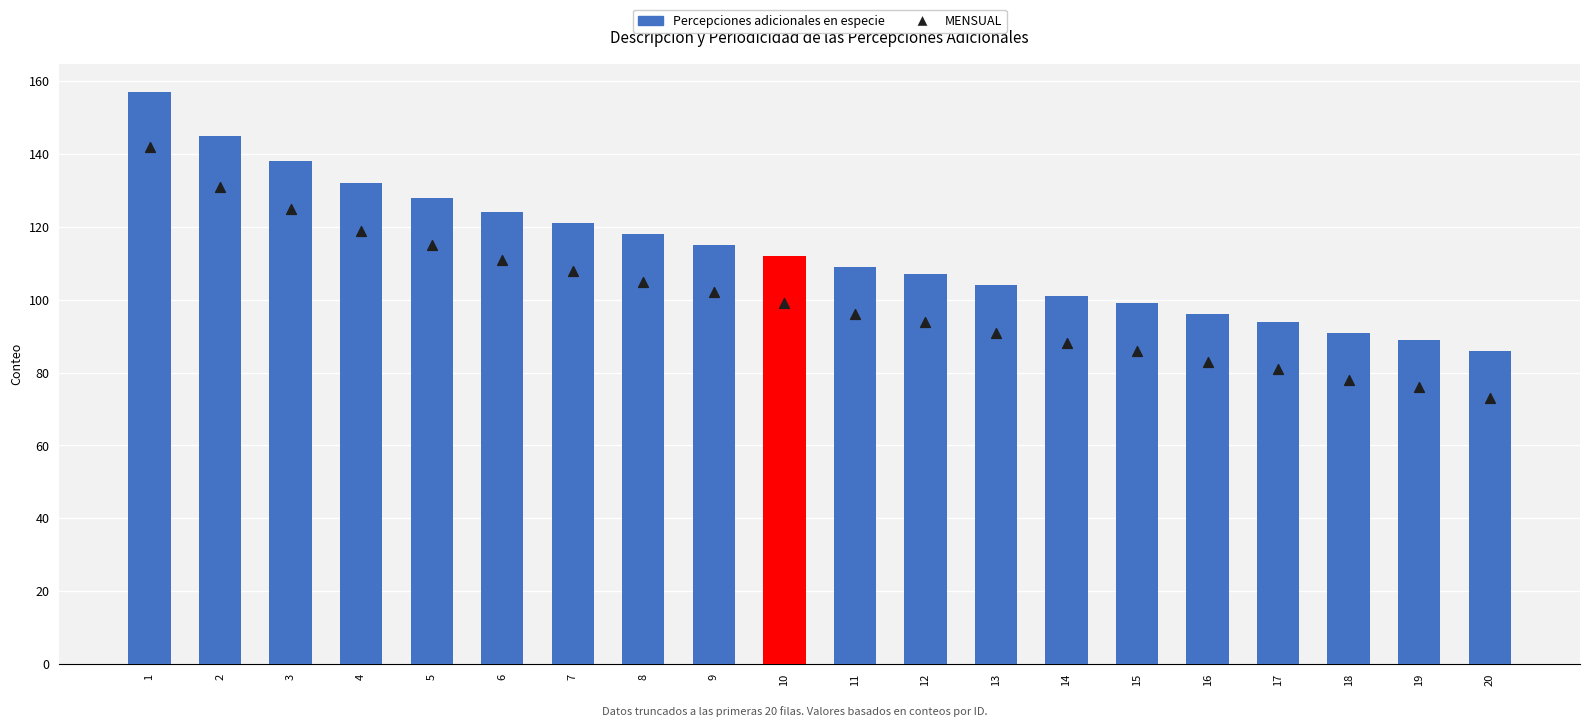

What are all the series names shown in the legend?

Percepciones adicionales en especie, MENSUAL